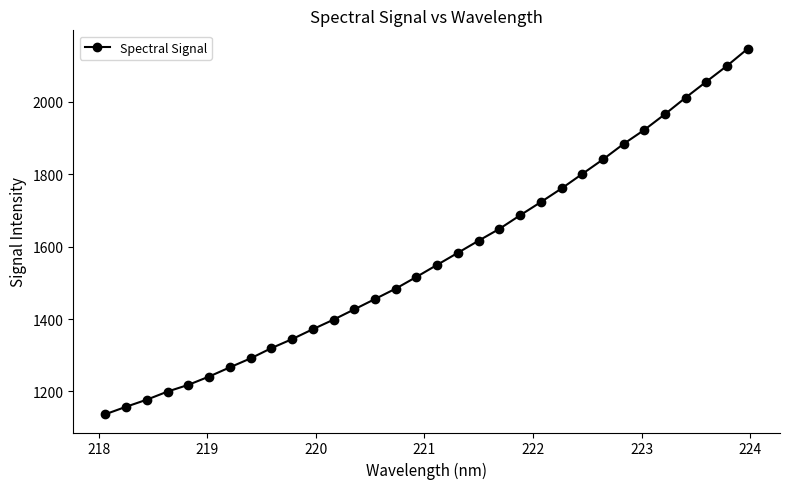

What is the value of the 11th point from the left?

1371.9